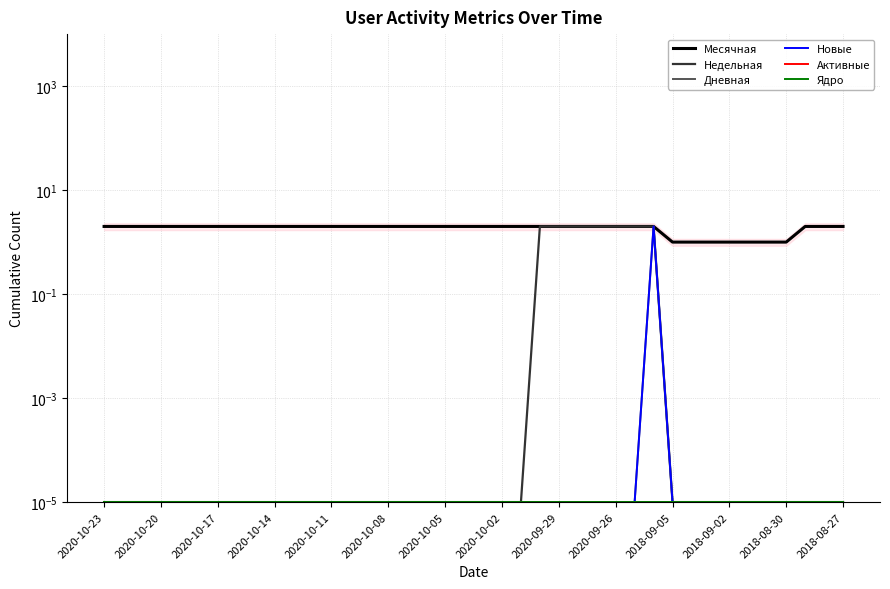

Which series has the widest spread of values?

Недельная